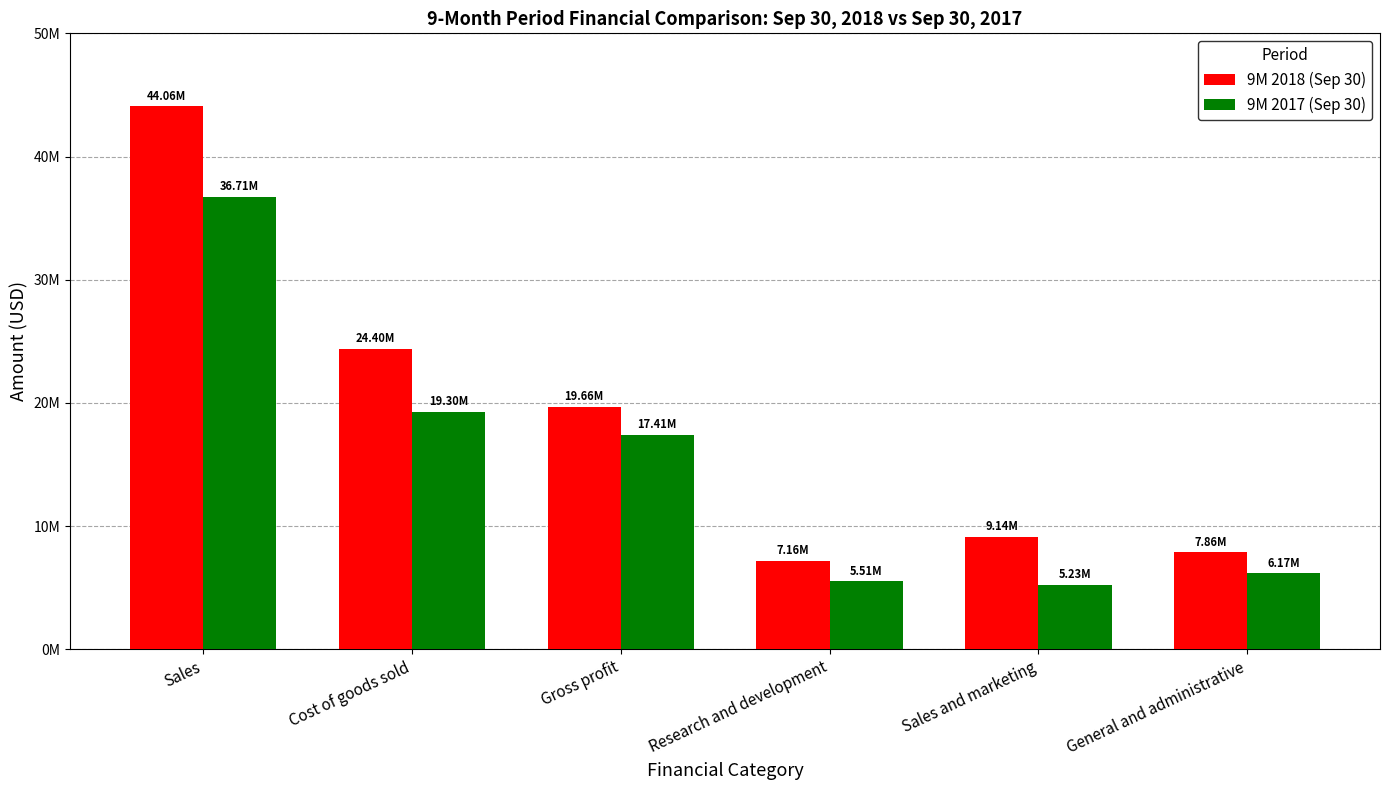

List the series in order of their overall mean, lowest first.

9M 2017 (Sep 30), 9M 2018 (Sep 30)